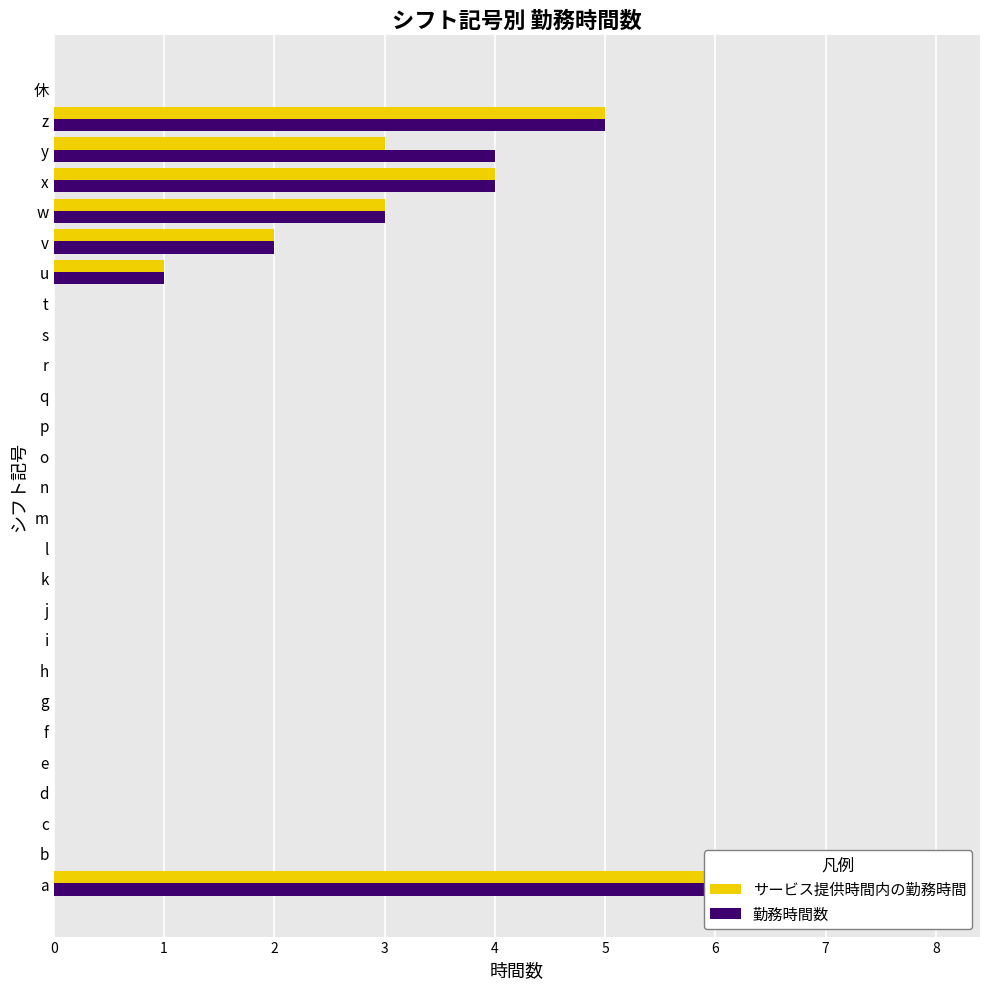

What are all the series names shown in the legend?

サービス提供時間内の勤務時間, 勤務時間数